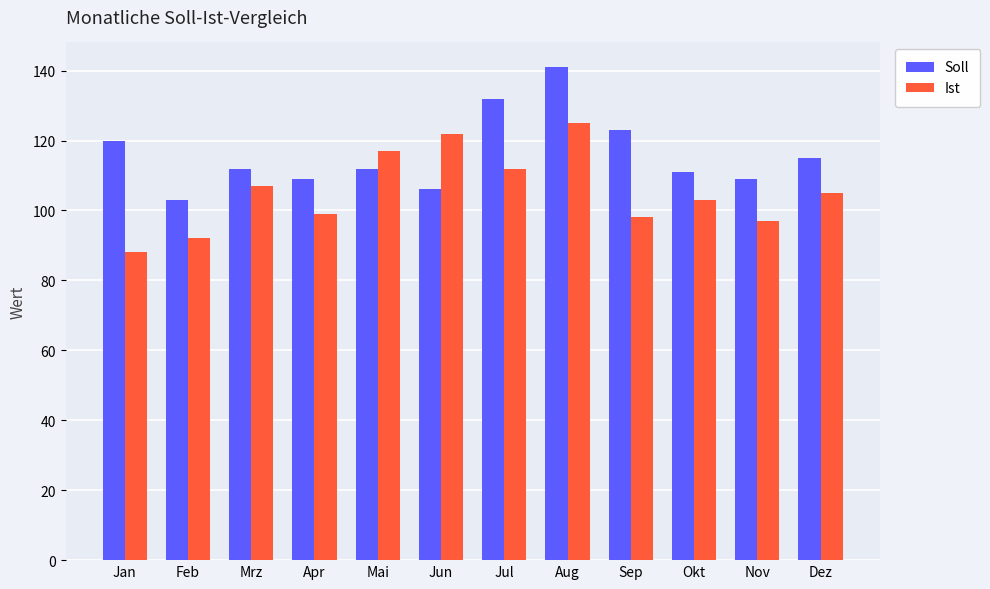

How many groups of bars are there?

12